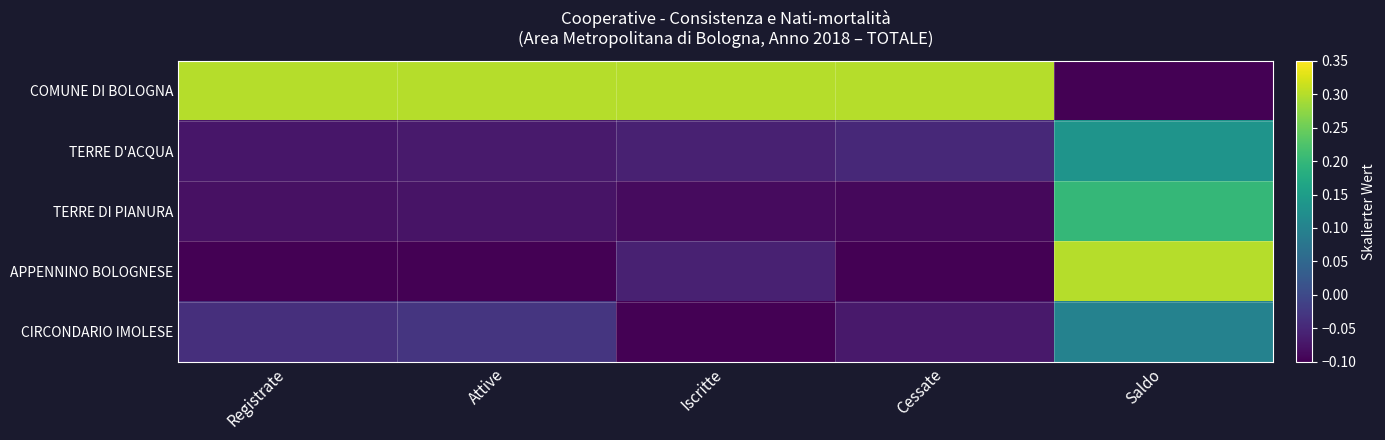

Rank the series at Saldo from highest to lowest value.

APPENNINO BOLOGNESE, TERRE DI PIANURA, TERRE D'ACQUA, CIRCONDARIO IMOLESE, COMUNE DI BOLOGNA